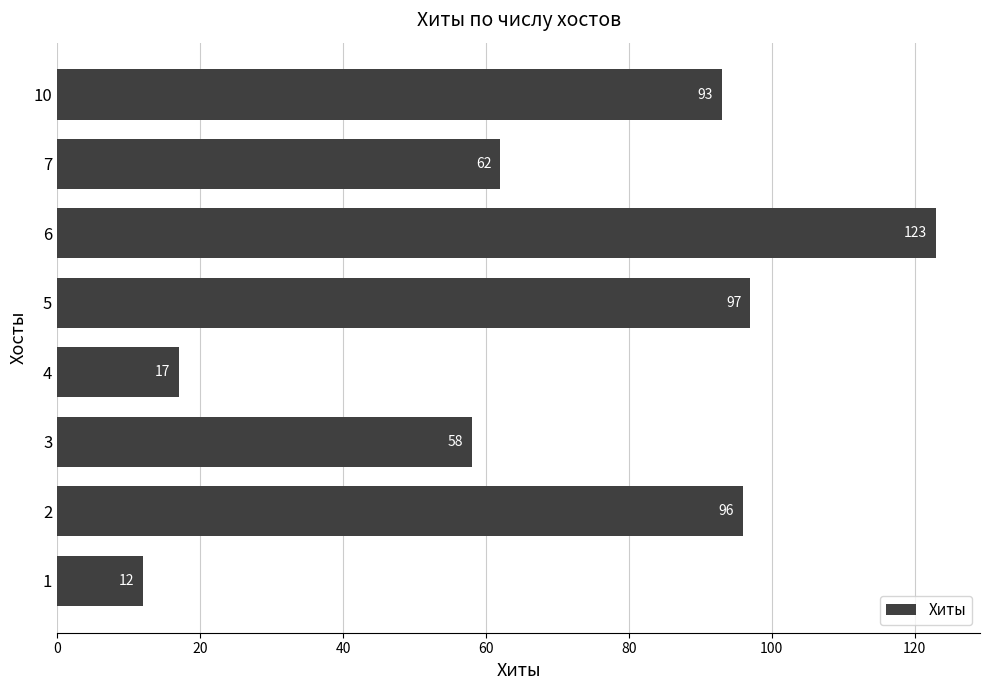

What is the sum of all values?

558